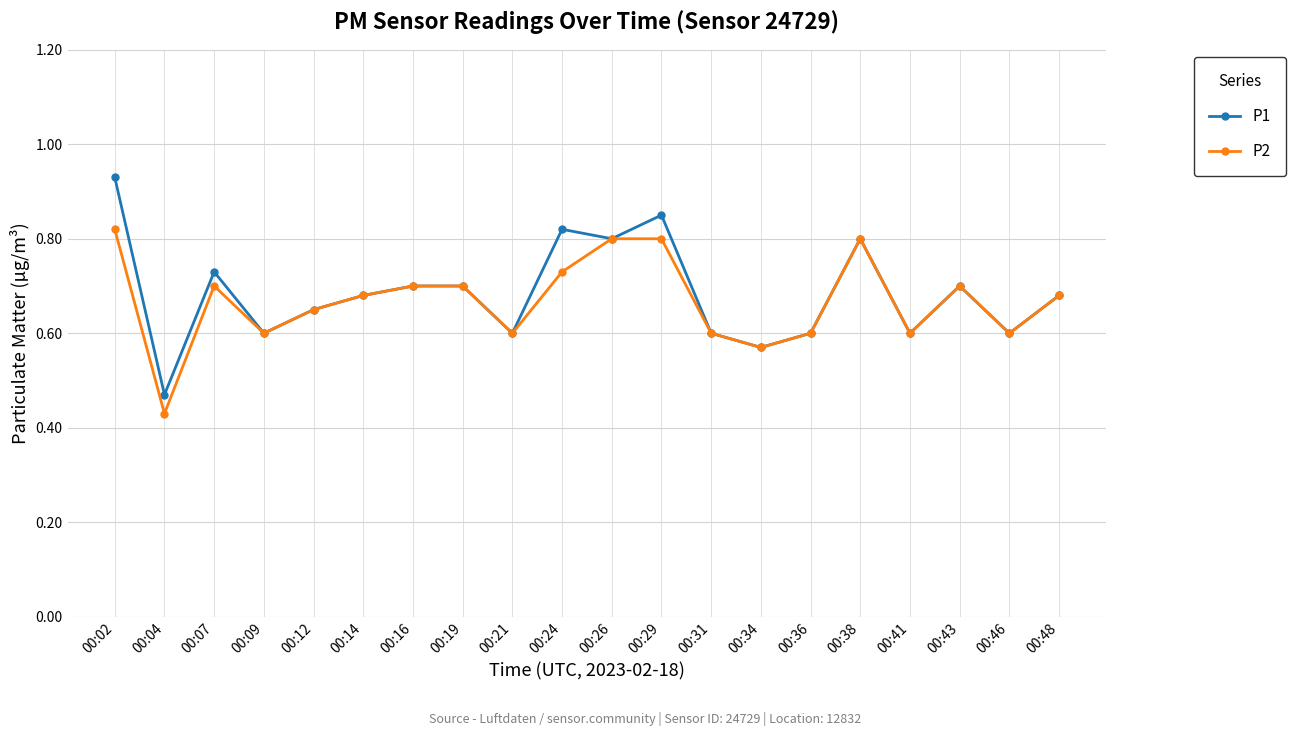

Where is P2 nearest to the value 0?

00:04